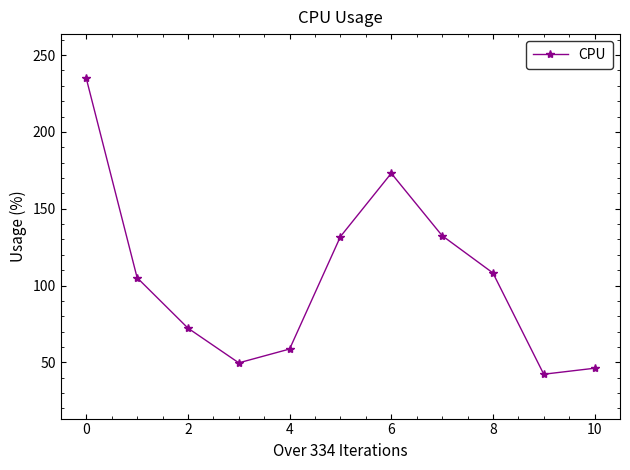

True or false: the data has more than 2 interior local peaks.

False